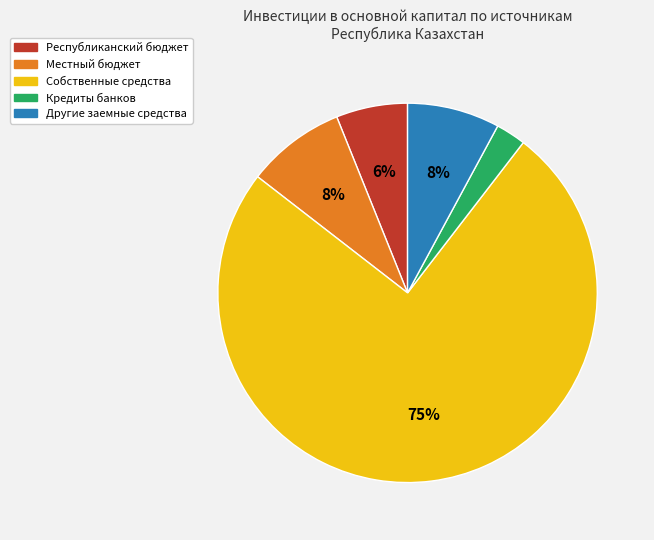

Between Собственные средства and Другие заемные средства, which is larger?

Собственные средства